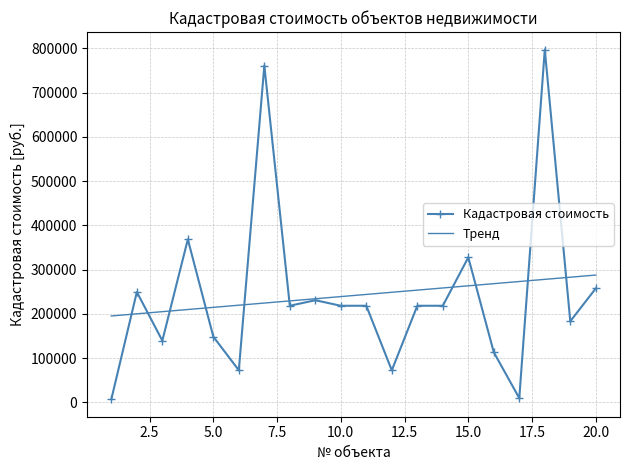

What is the minimum value shown in the chart?

7110.2